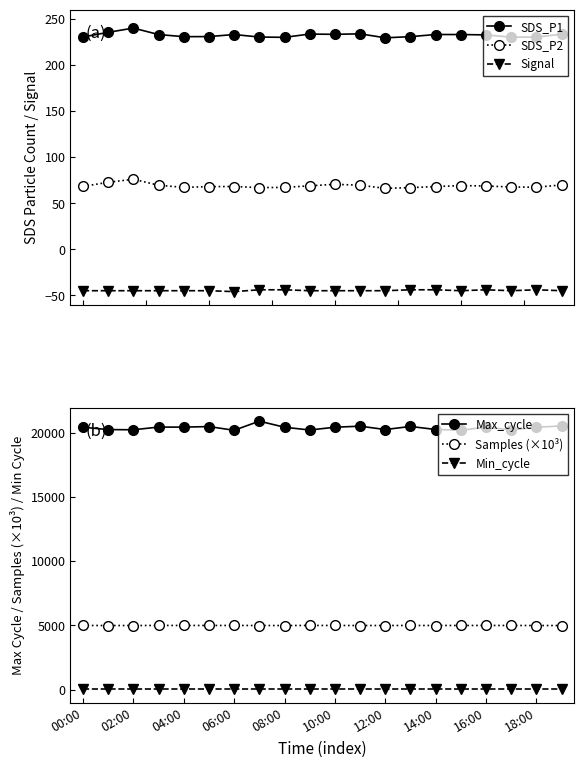

True or false: Min_cycle and Samples (×10³) cross at least once.

False